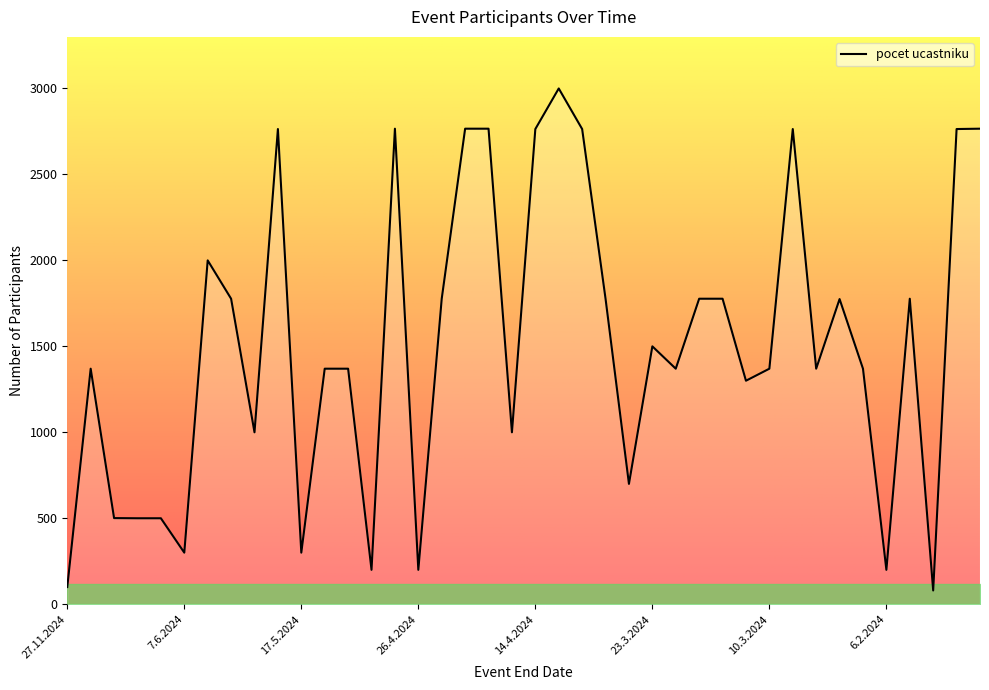

What is the approximate value at 9.6.2024?

500